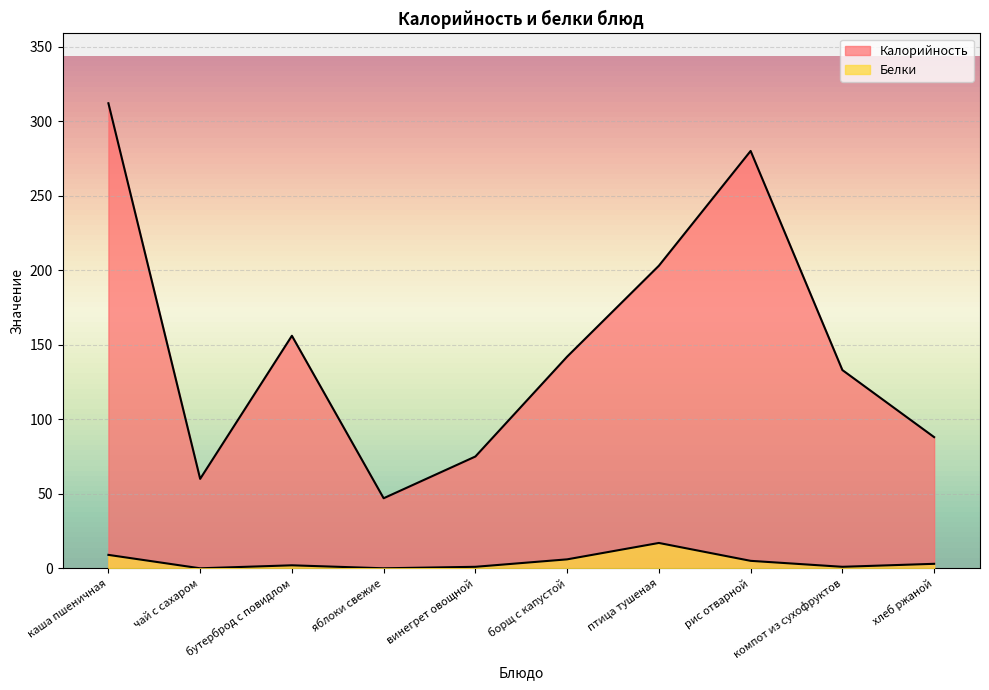

Reading left to right, transcribe all the data shown in this chart.

Калорийность: каша пшеничная=312	чай с сахаром=60	бутерброд с повидлом=156	яблоки свежие=47	винегрет овощной=75	борщ с капустой=142	птица тушеная=203	рис отварной=280	компот из сухофруктов=133	хлеб ржаной=88
Белки: каша пшеничная=9	чай с сахаром=0	бутерброд с повидлом=2	яблоки свежие=0	винегрет овощной=1	борщ с капустой=6	птица тушеная=17	рис отварной=5	компот из сухофруктов=1	хлеб ржаной=3